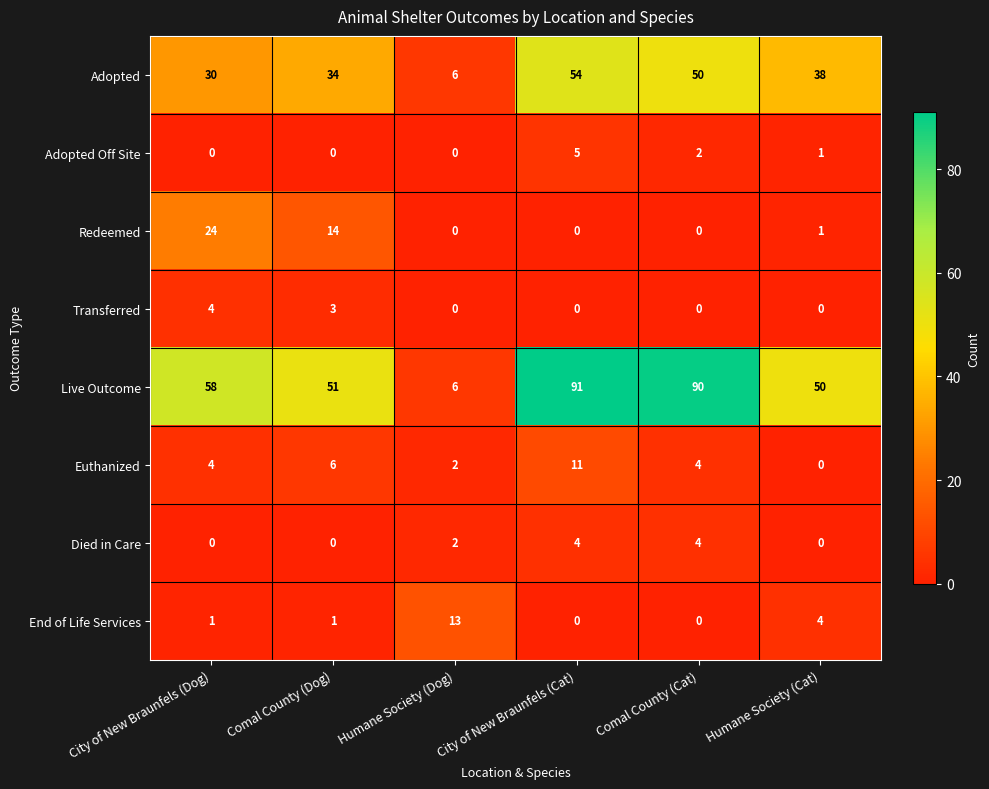

Which series has the largest total across all categories?

Live Outcome